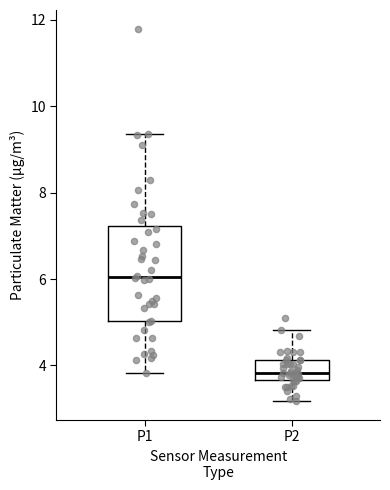

Reading left to right, transcribe this box plot: for each box, give where its median line is, the range the box spans, and where its two whiskers end, as read against the y-axis. The values are not printed on the chart, so give them approximately, as read against the axis.

P1: median 6.0, box 5.0 to 7.2, whiskers 3.8 to 9.4
P2: median 3.8, box 3.6 to 4.2, whiskers 3.2 to 4.8